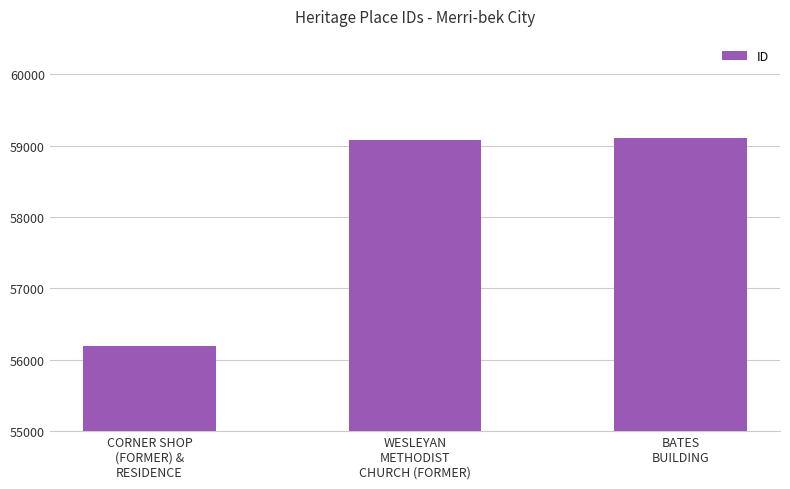

What is the difference between the second highest and minimum values?

2882